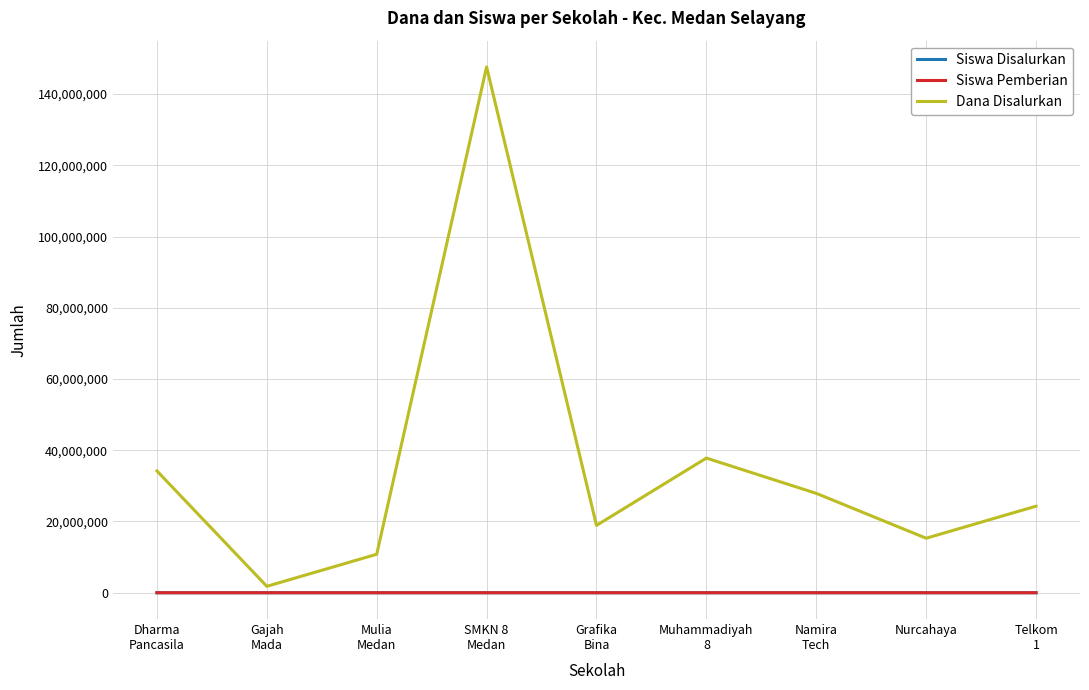

Reading left to right, transcribe all the data shown in this chart.

Siswa Disalurkan: Dharma
Pancasila=21	Gajah
Mada=1	Mulia
Medan=12	SMKN 8
Medan=154	Grafika
Bina=21	Muhammadiyah
8=35	Namira
Tech=17	Nurcahaya=17	Telkom
1=20
Siswa Pemberian: Dharma
Pancasila=21	Gajah
Mada=1	Mulia
Medan=12	SMKN 8
Medan=154	Grafika
Bina=21	Muhammadiyah
8=35	Namira
Tech=17	Nurcahaya=17	Telkom
1=20
Dana Disalurkan: Dharma
Pancasila=34200000	Gajah
Mada=1800000	Mulia
Medan=10800000	SMKN 8
Medan=147600000	Grafika
Bina=18900000	Muhammadiyah
8=37800000	Namira
Tech=27900000	Nurcahaya=15300000	Telkom
1=24300000